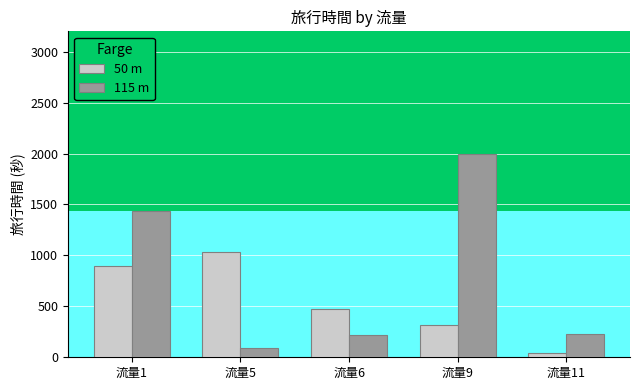

What is the total value across all series at 流量11?

271